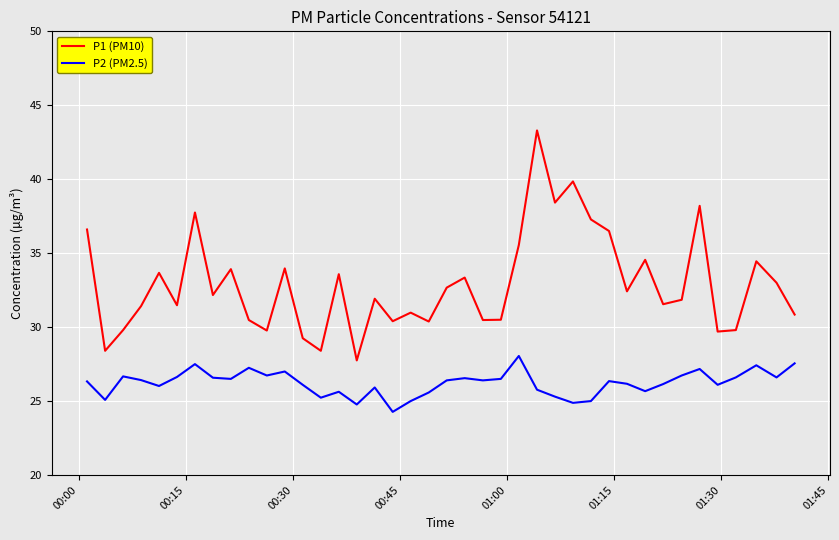

What is the maximum value shown in the chart?

43.3